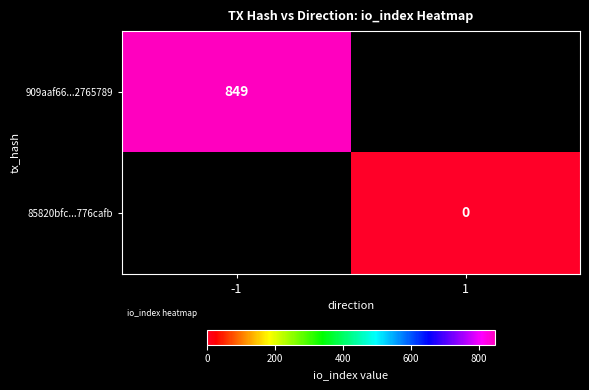

Count the number of categories in the chart.

2